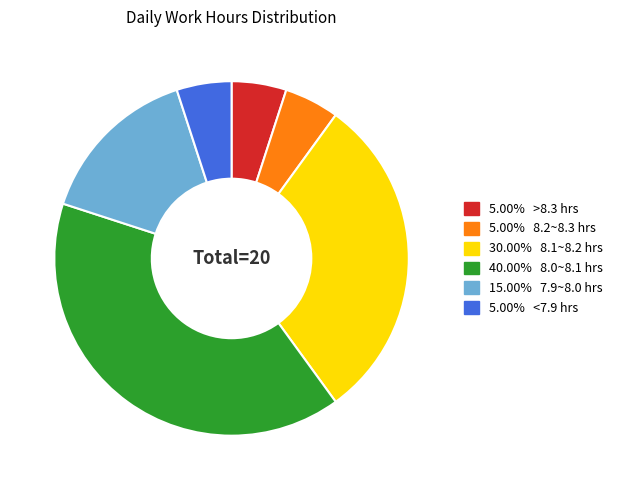

Is there a majority slice in this chart?

No